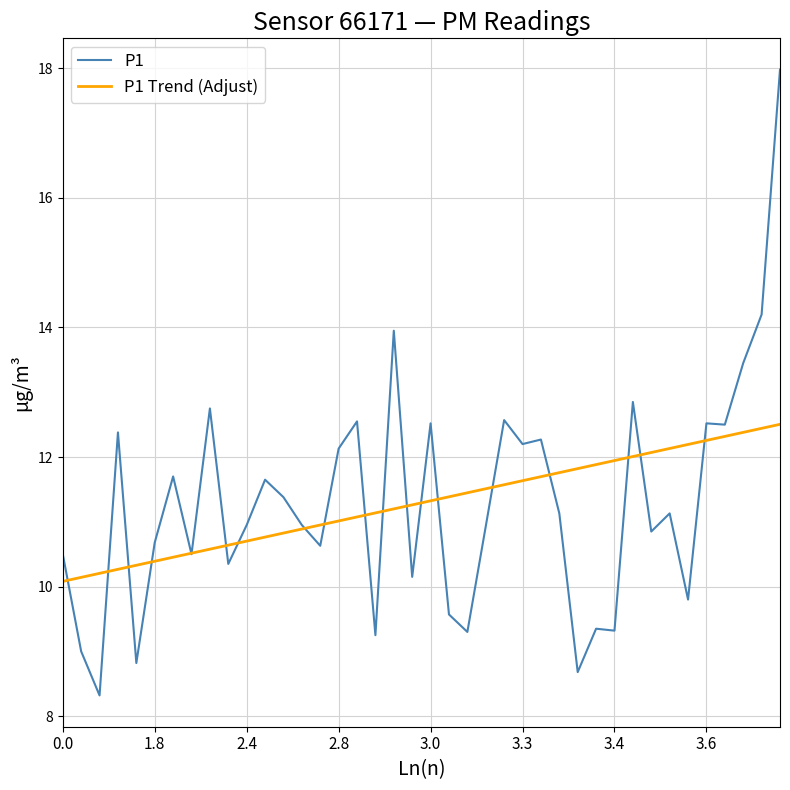

Does the chart have visible grid lines?

Yes